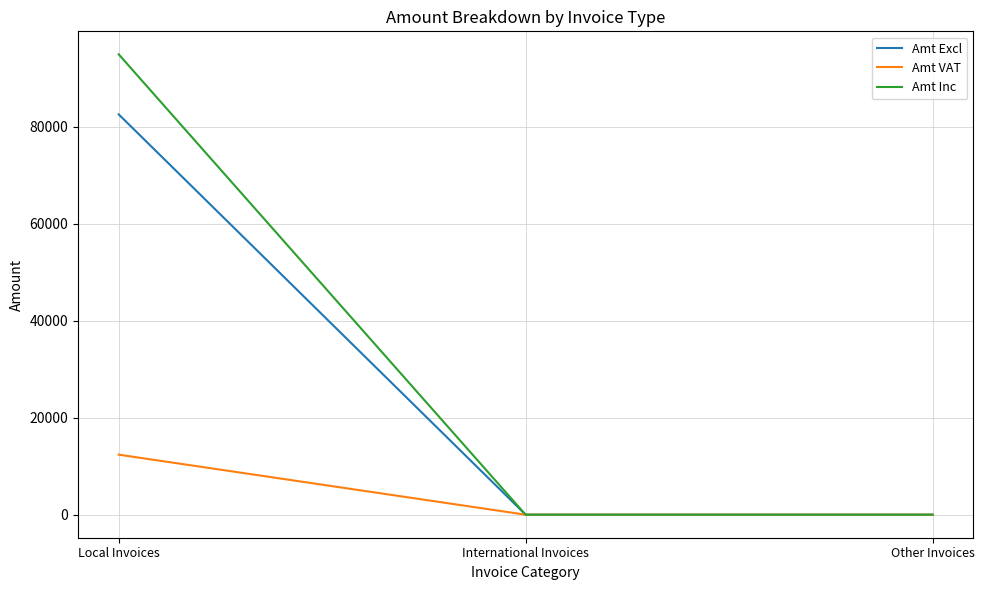

Is this an area chart (filled region under the line)?

No